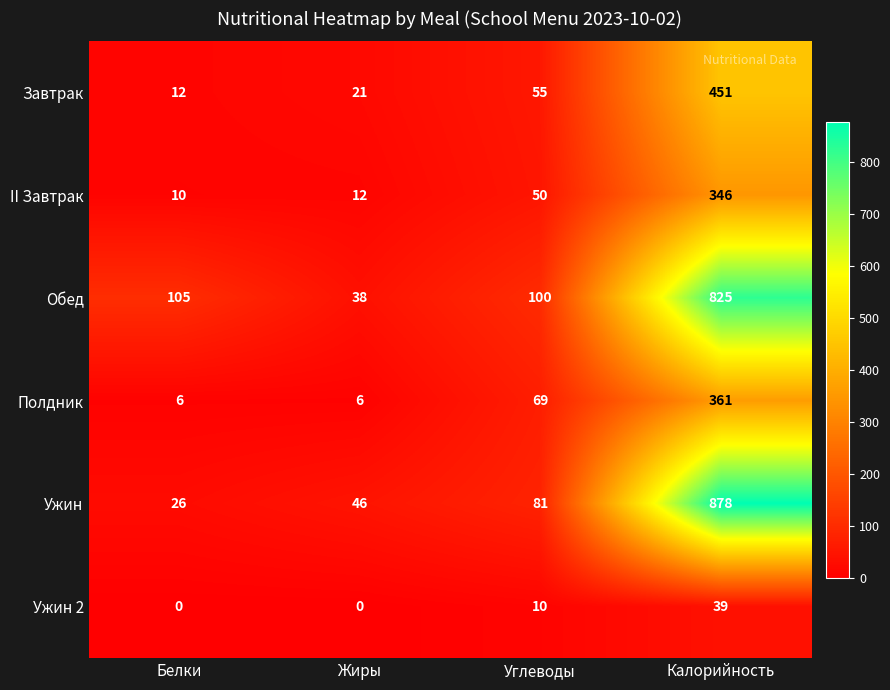

At which label does Обед reach its minimum?

Жиры